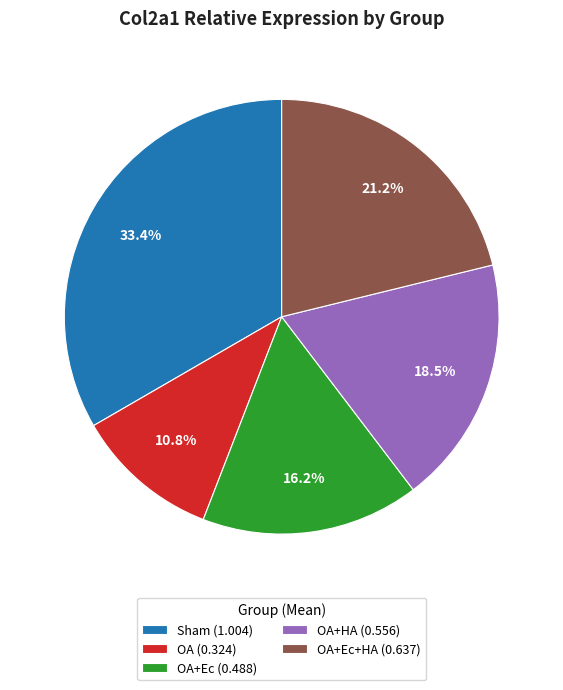

What portion of the pie excludes OA+Ec (0.488)?

83.8%